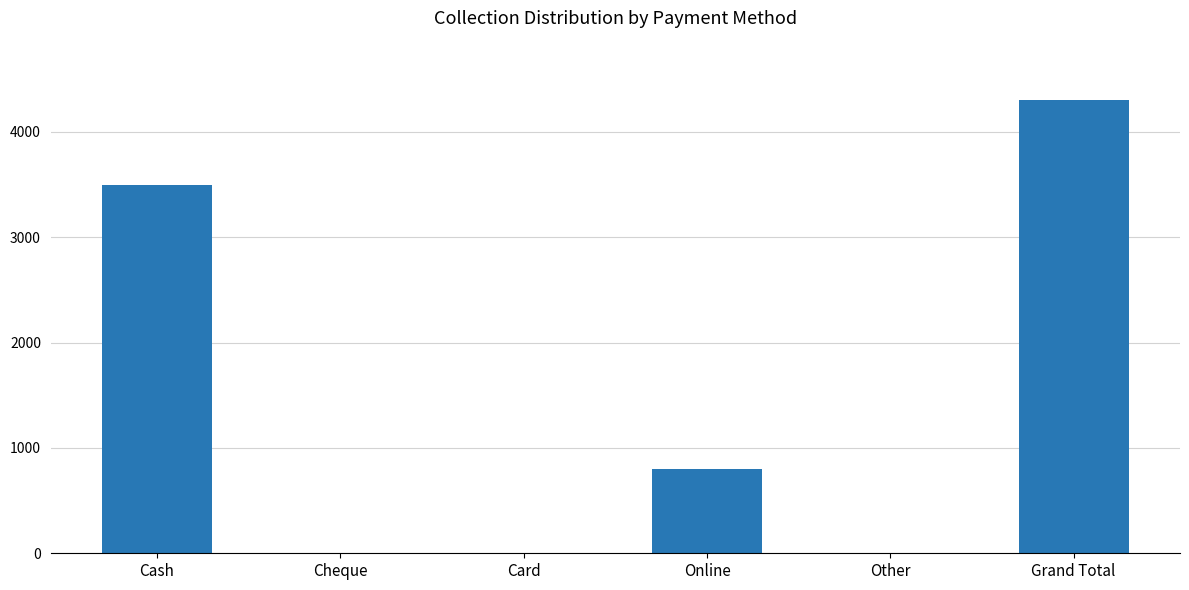

What is the average value?

1433